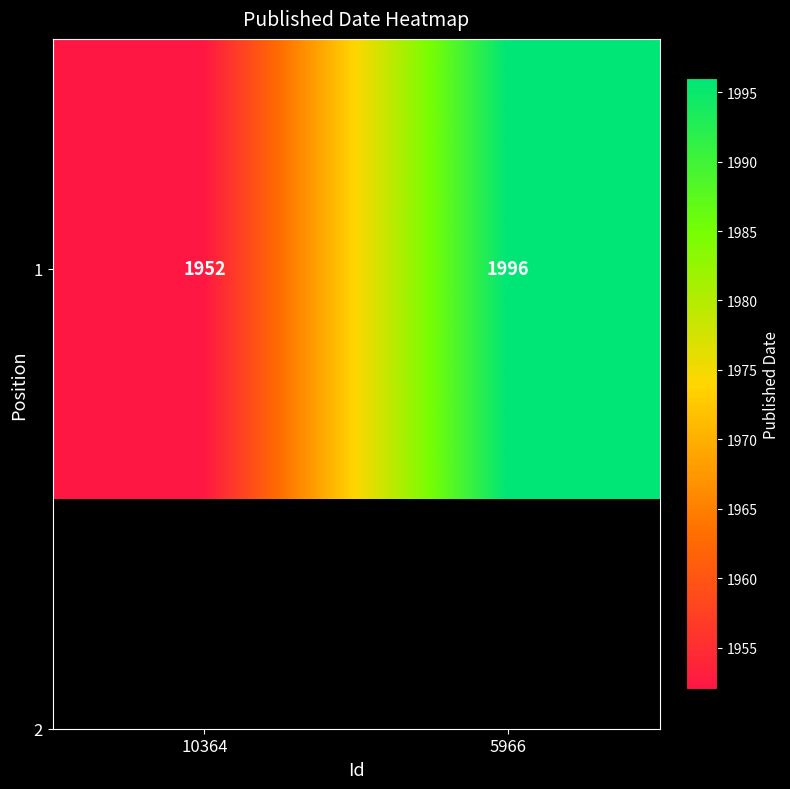

What is the difference between the values at 10364 and 5966?

44